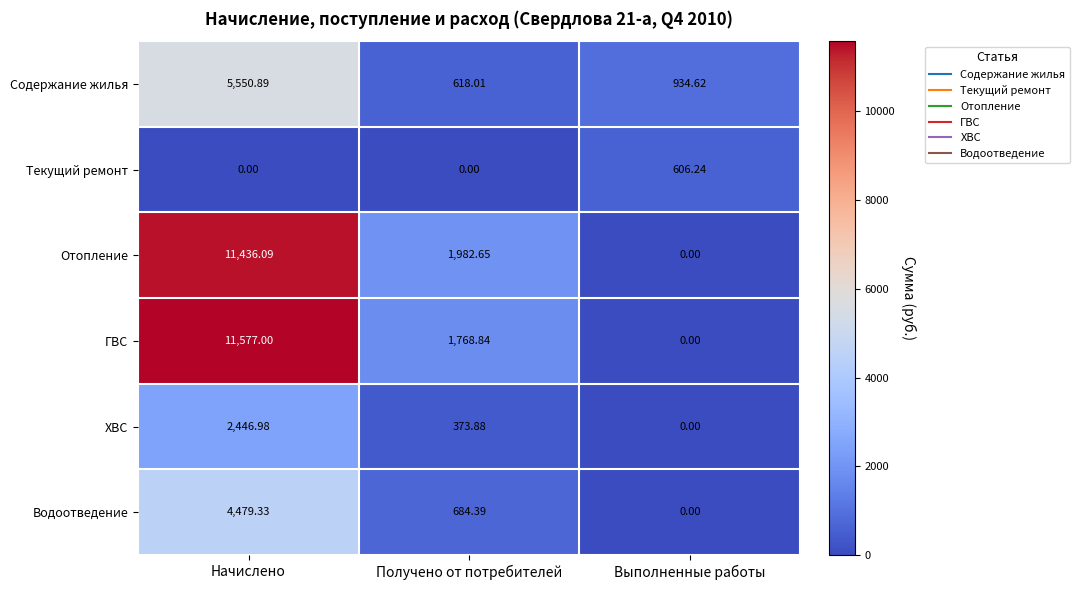

What is the difference between the highest and lowest values at Начислено?

11577.0